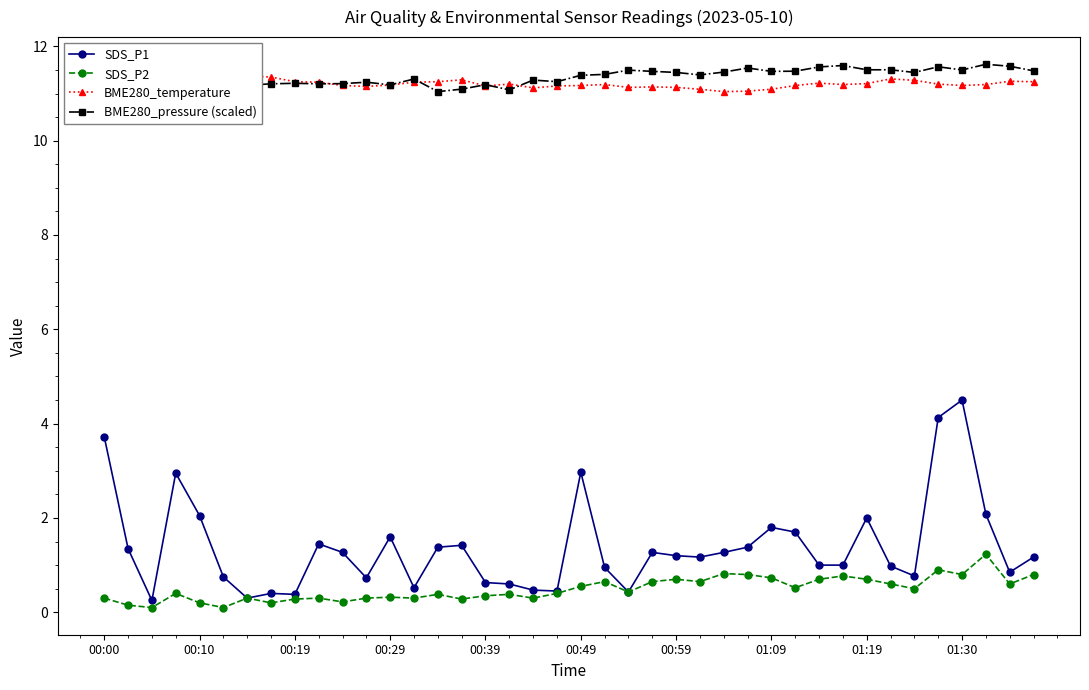

Where is BME280_pressure (scaled) nearest to the value 11?

14